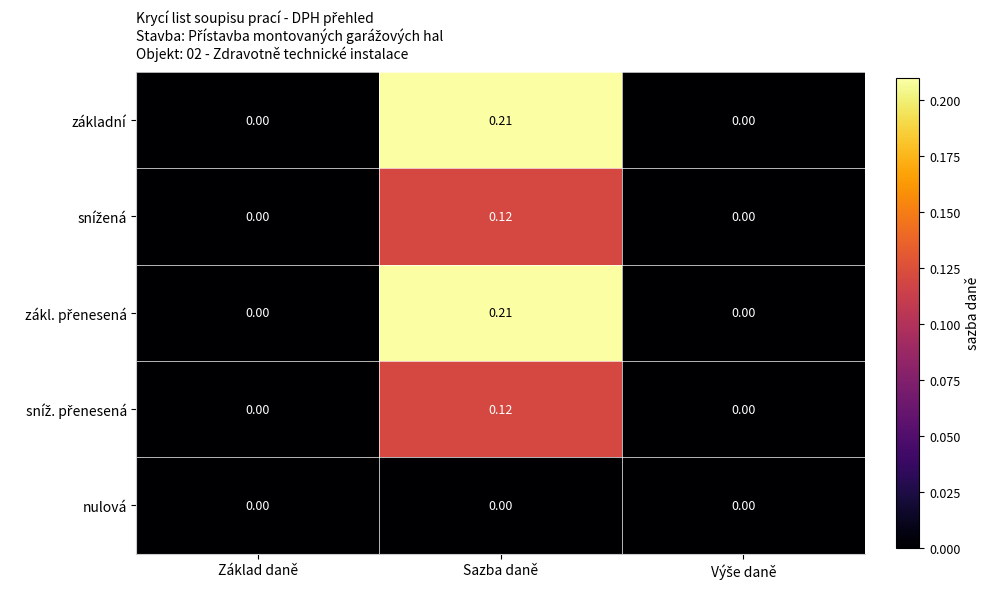

At which category is the sum across all series the highest?

Sazba daně